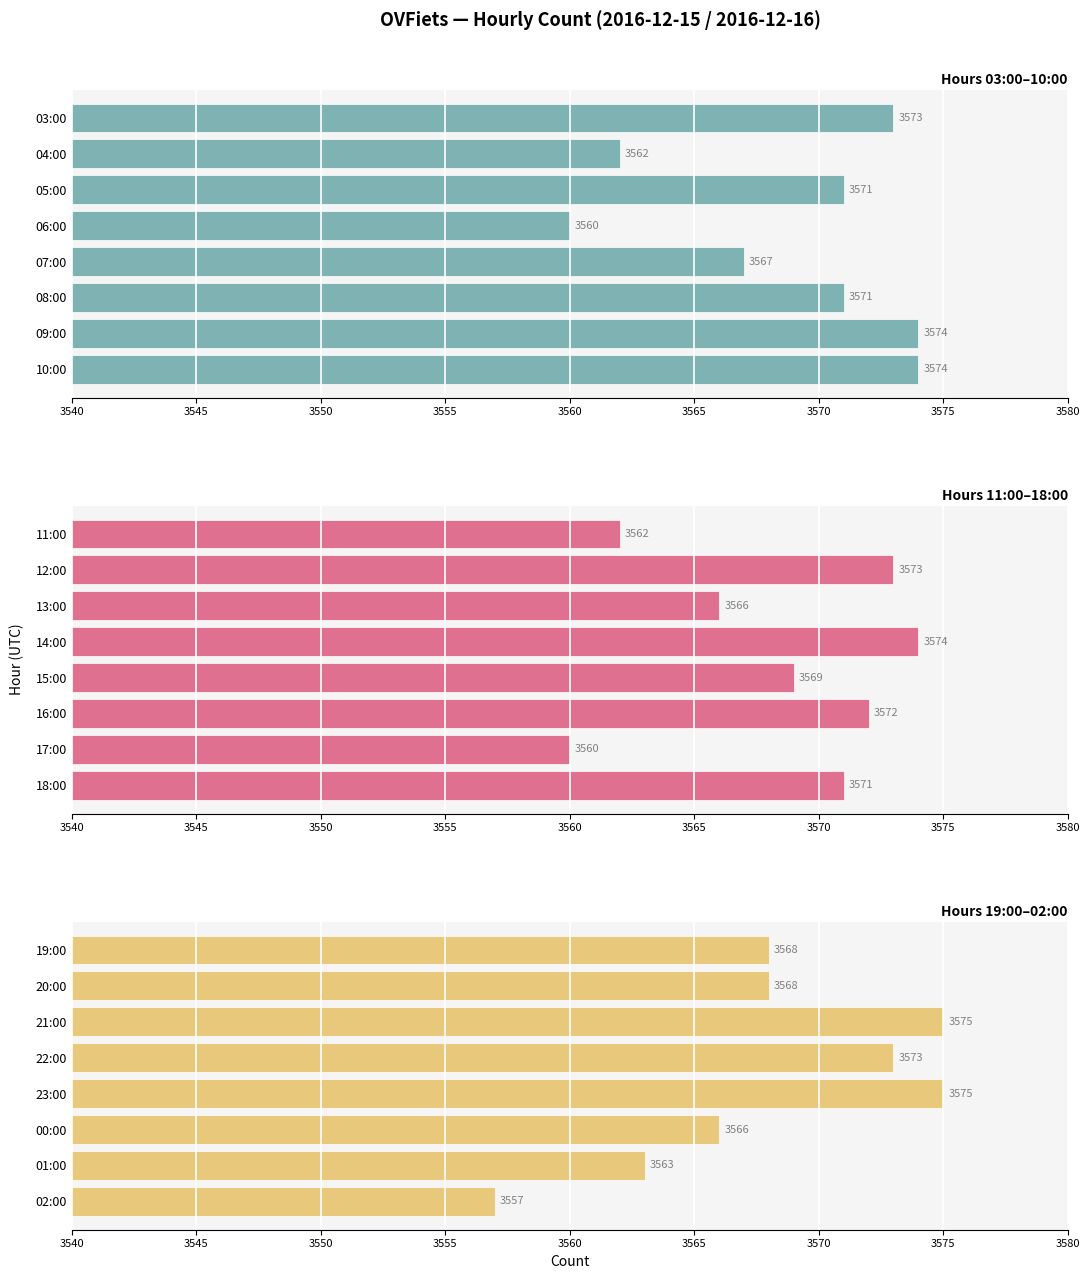

List the series in order of their peak value, highest first.

Hours 19:00–02:00, Hours 03:00–10:00, Hours 11:00–18:00